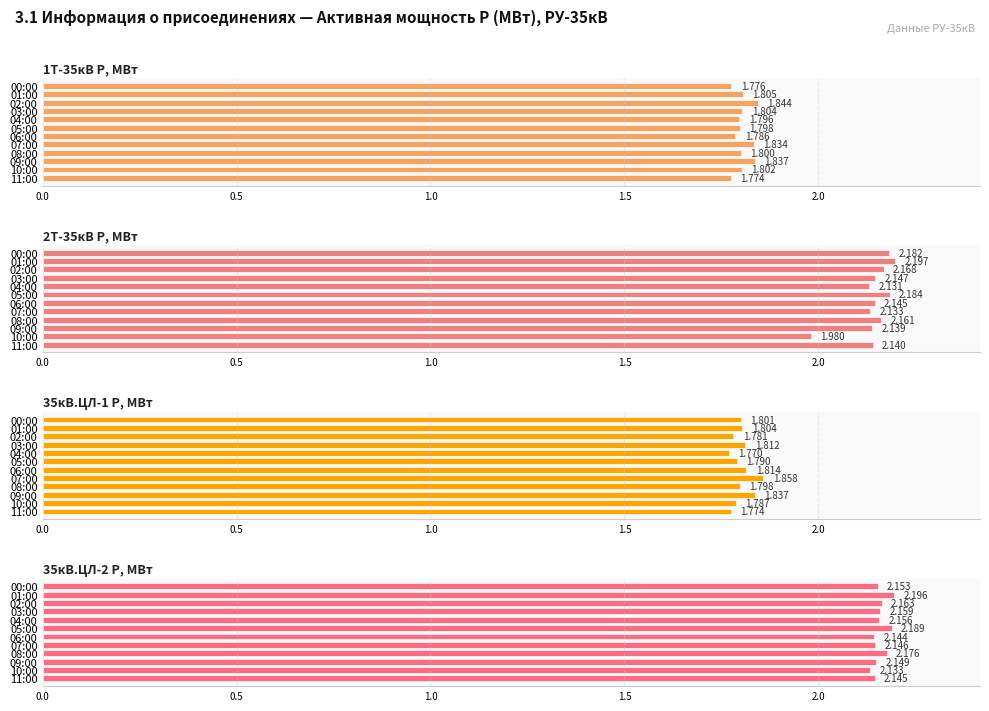

True or false: 2Т-35кВ P, МВт has a value of 2.2 at 02:00.

True